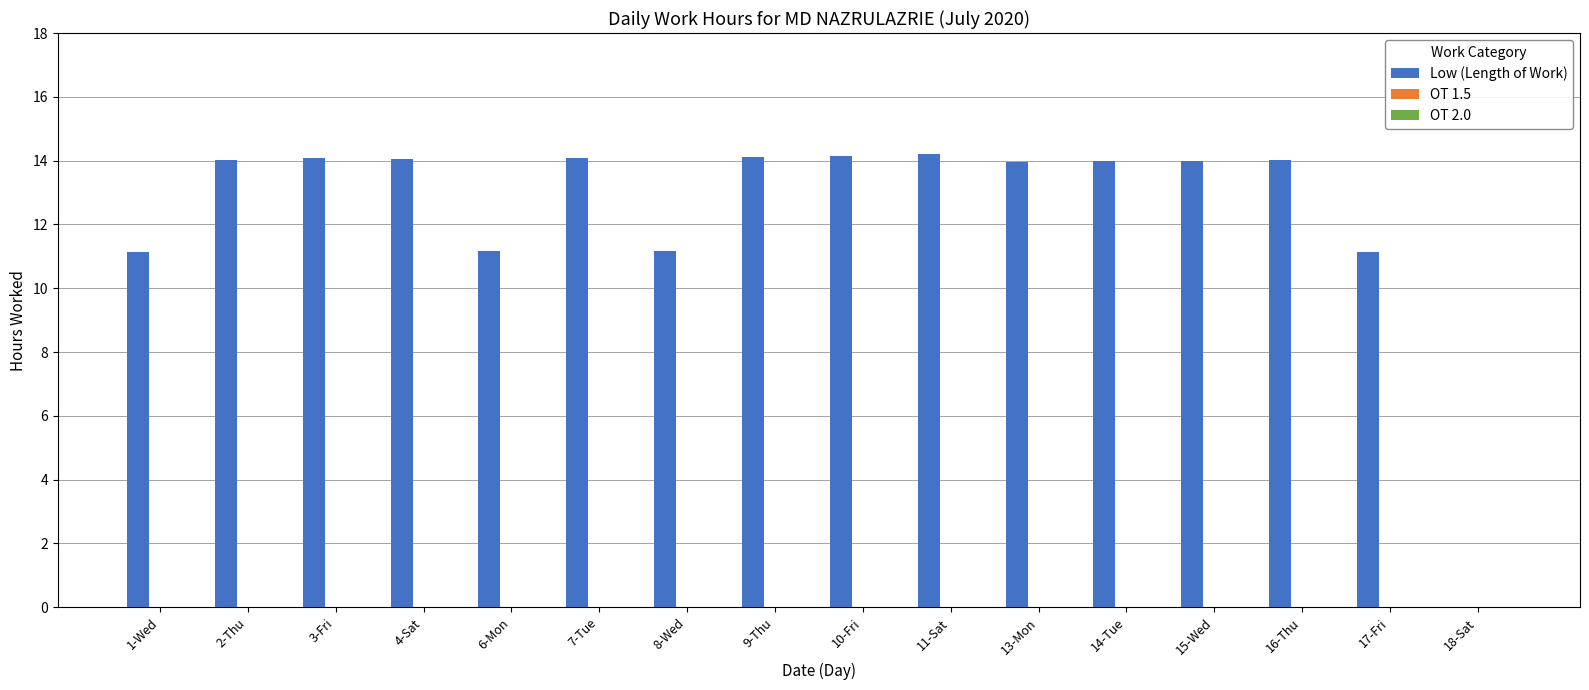

What is the sum of all values?

199.3